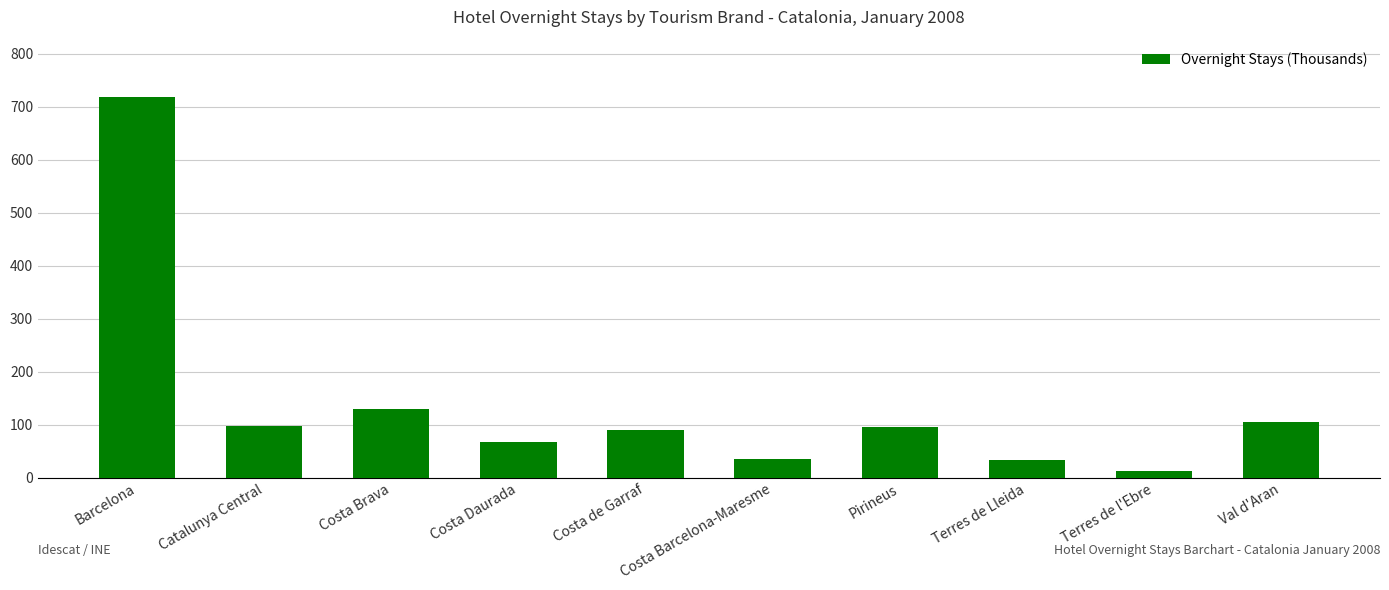

What is the change in value from Barcelona to Costa Brava?

-588.4